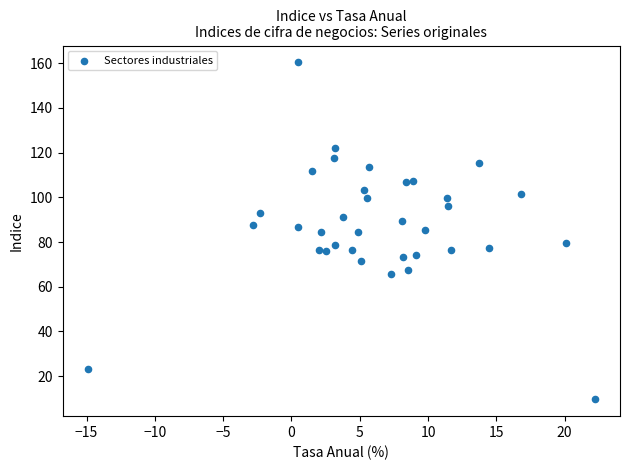

What is the range of X values (max minus min)?

37.1